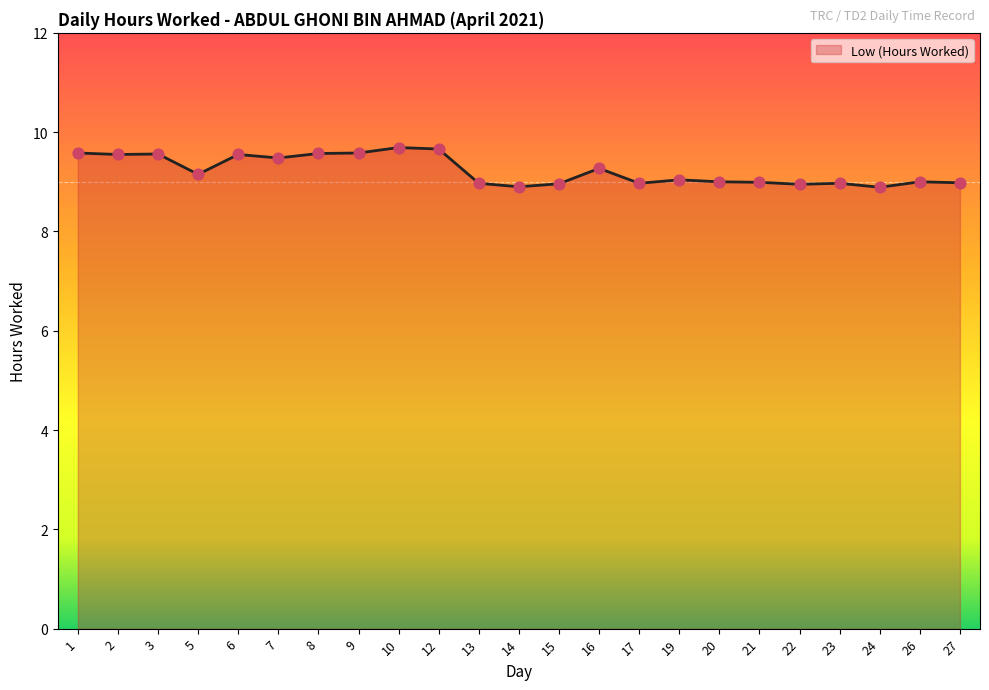

Between 15 and 5, which is larger?

5